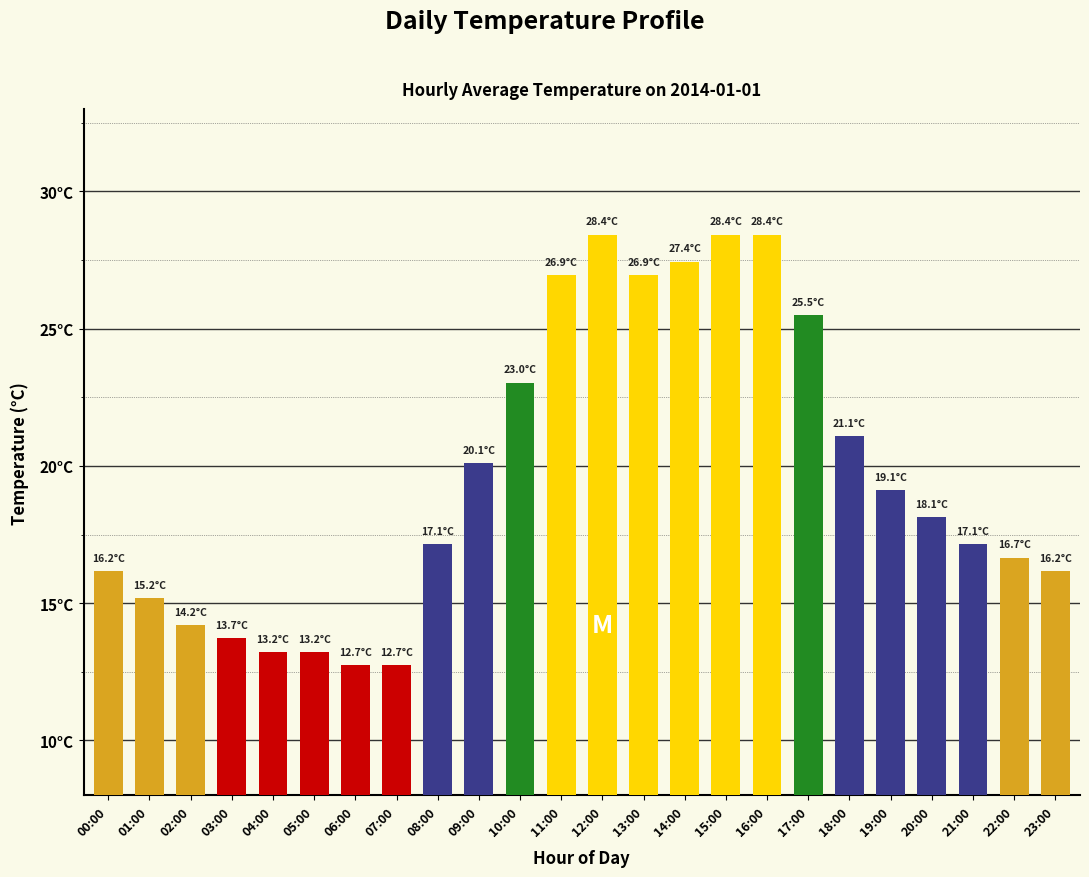

Which category has the lowest value across all series?

06:00